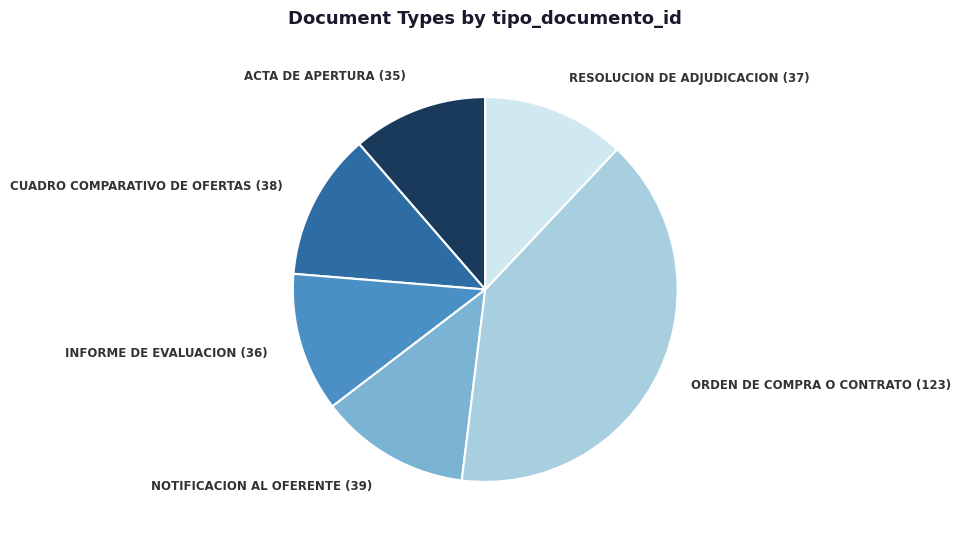

Is there any slice that represents more than half of the pie?

No